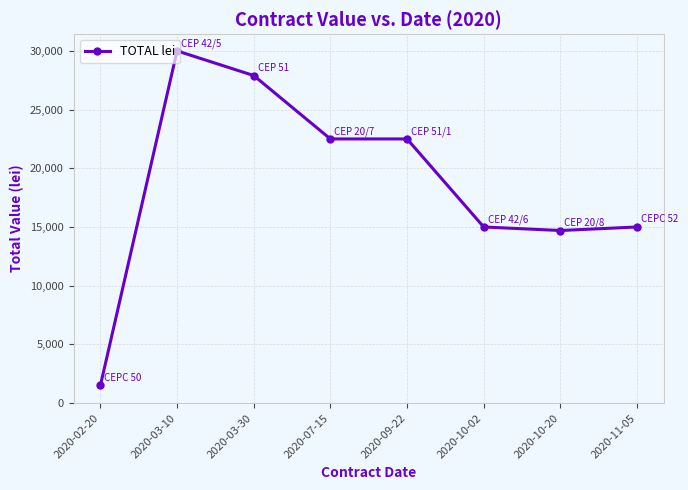

What is the change in value from 2020-03-10 to 2020-10-20?

-15300